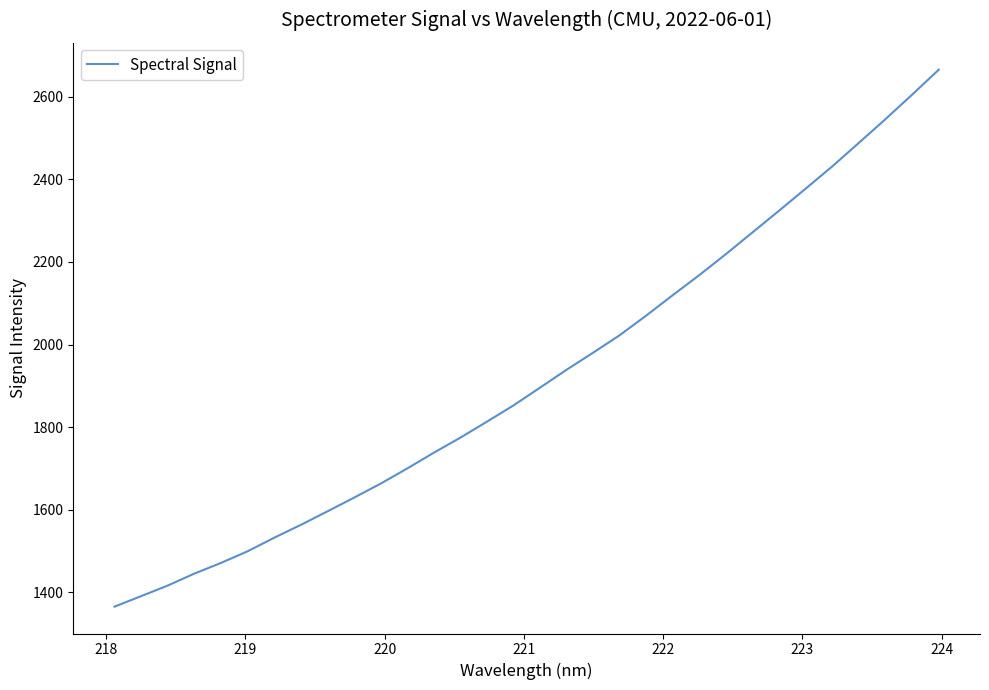

What is the difference between the maximum and minimum values?

1299.7